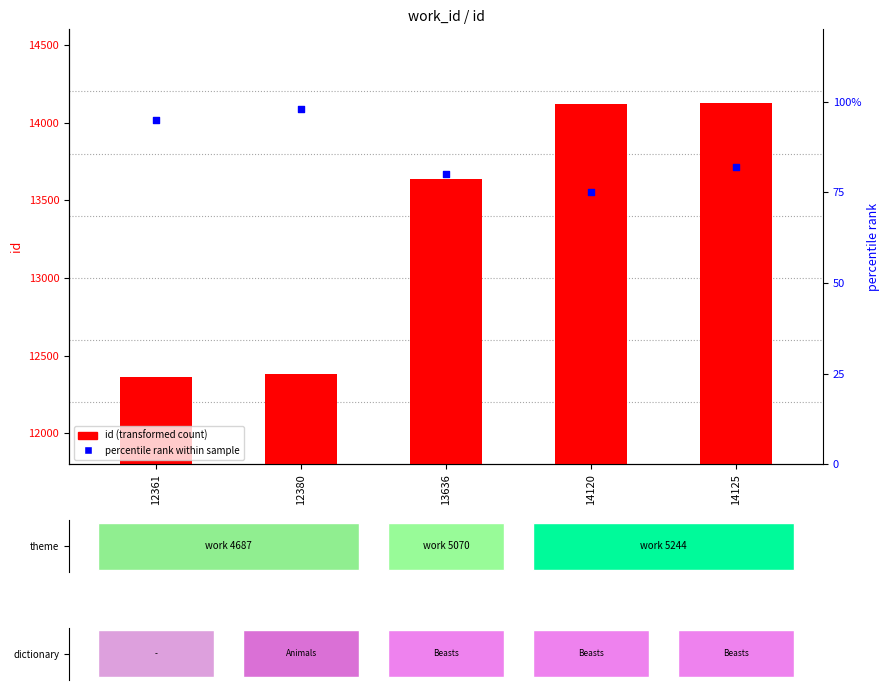

Which series contains the lowest Y value?

percentile rank within sample